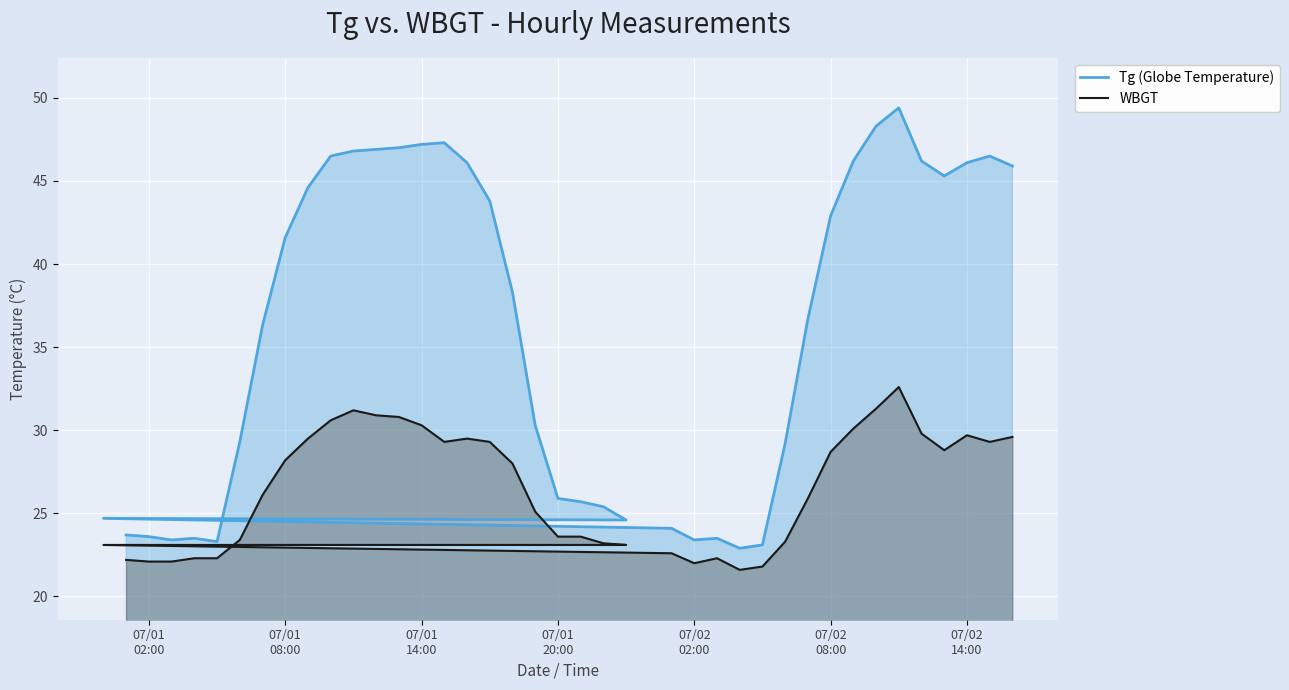

List the series in order of their peak value, highest first.

Tg (Globe Temperature), WBGT